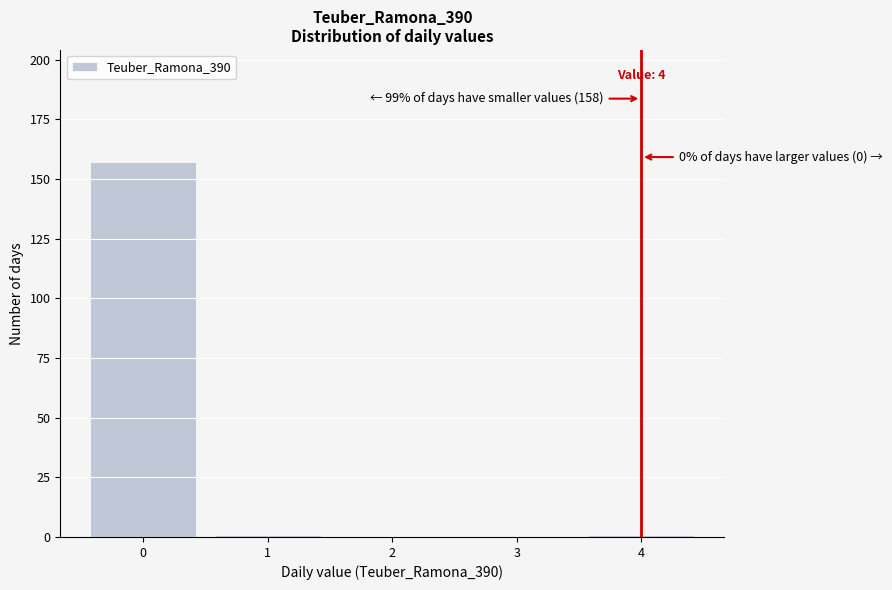

Over which range of the x-axis is the bar tallest?

-0.5 to 0.5